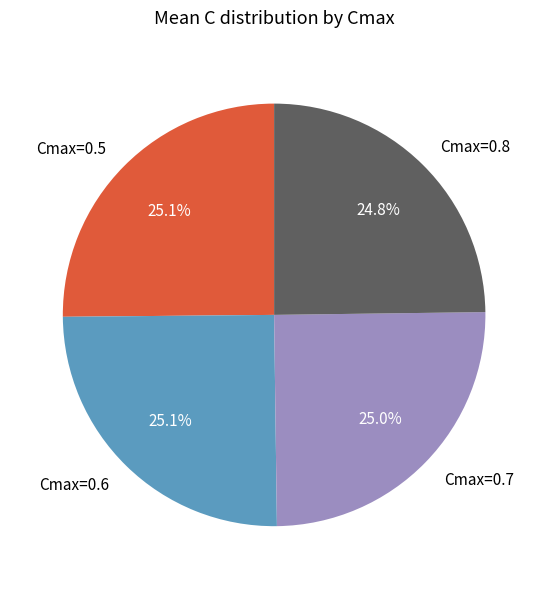

Count the number of slices in the pie.

4